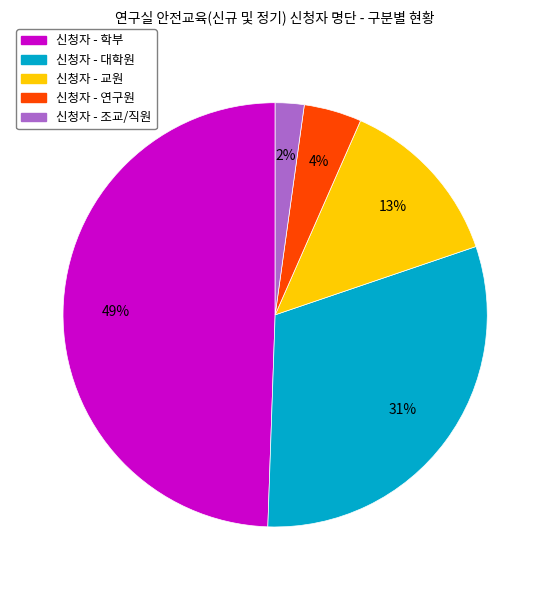

Does any single category account for the majority?

No